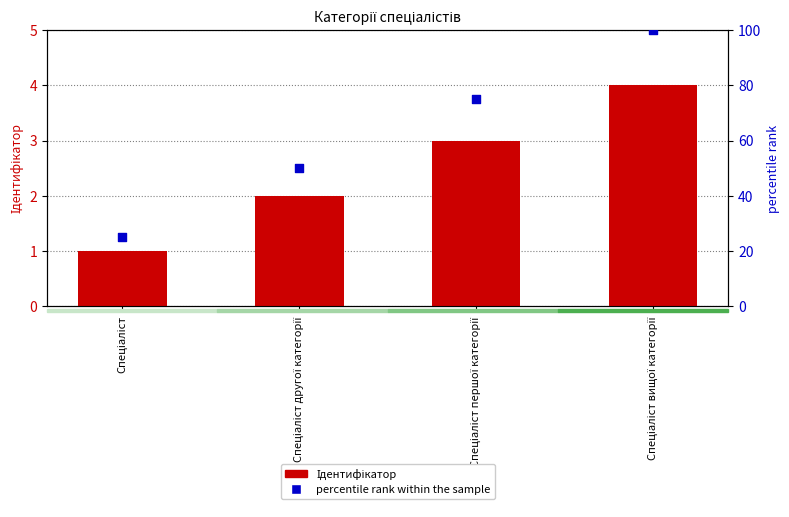

Which series has the largest total across all categories?

percentile rank within the sample